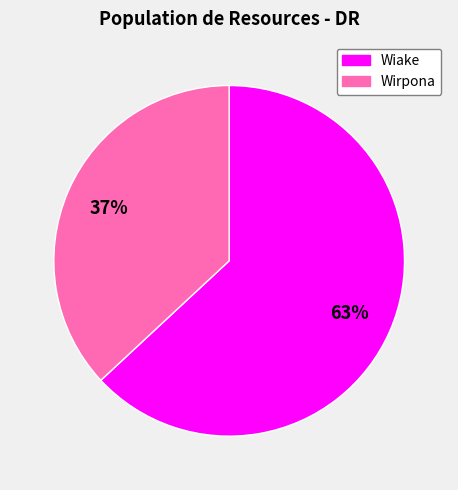

To the nearest percent, what portion does Wirpona represent?

37%